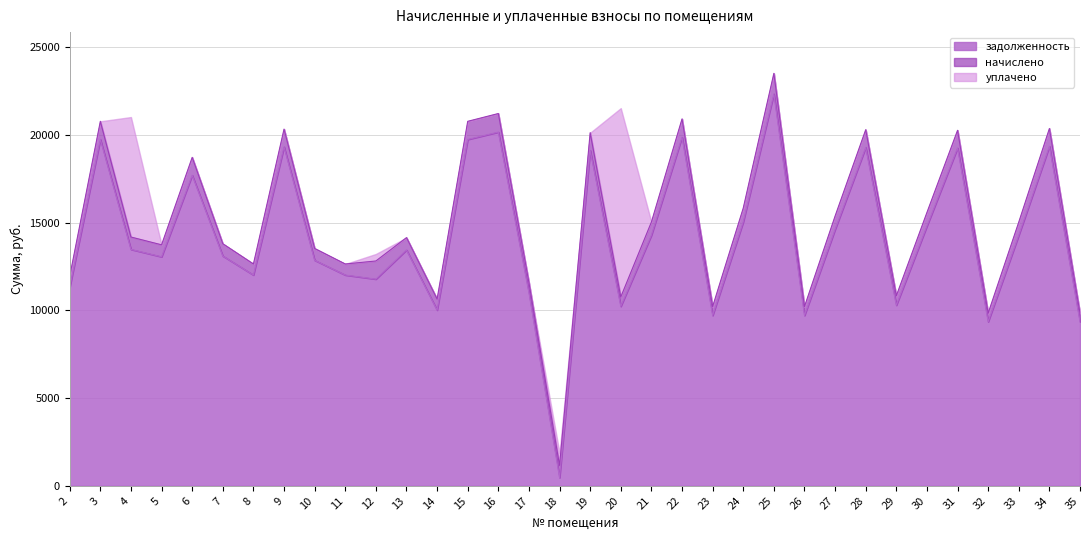

Is the value of начислено at 11 greater than the value of уплачено at 25?

Yes